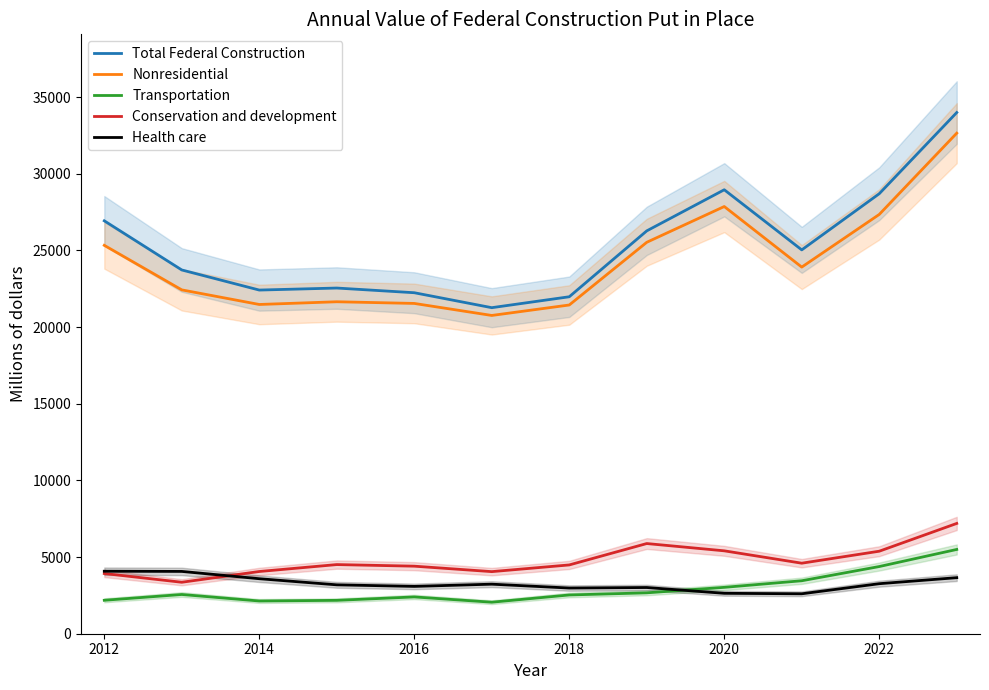

How many data points does each series have?

12